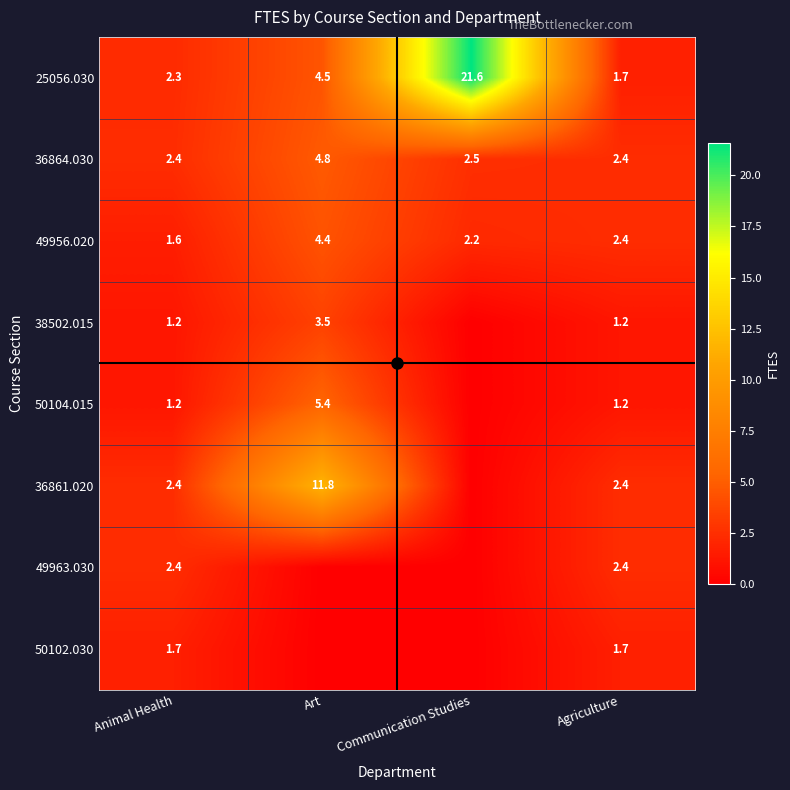

At which label is 49956.020 closest to 3?

Agriculture